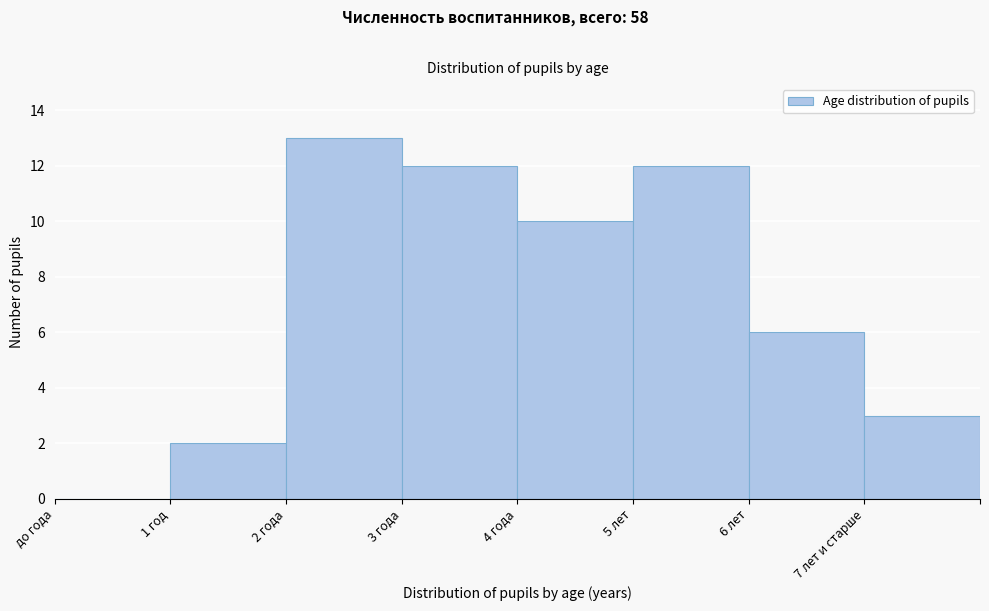

Reading right to left, transcribe all the data shown in this chart.

7 лет и старше=3	6 лет=6	5 лет=12	4 года=10	3 года=12	2 года=13	1 год=2	до года=0